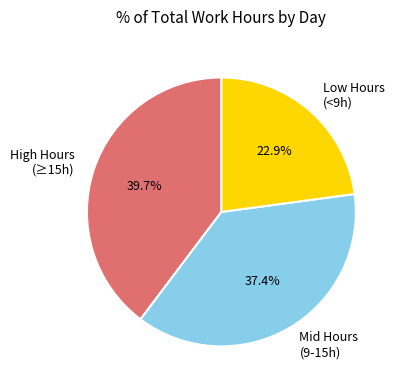

Do Low Hours (<9h) and High Hours (≥15h) together represent more than half of the pie?

Yes